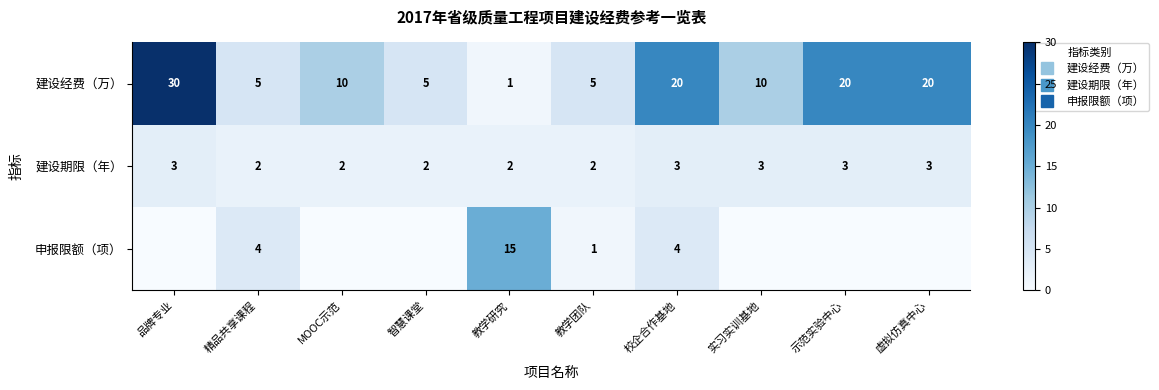

Count the number of data series in this chart.

3